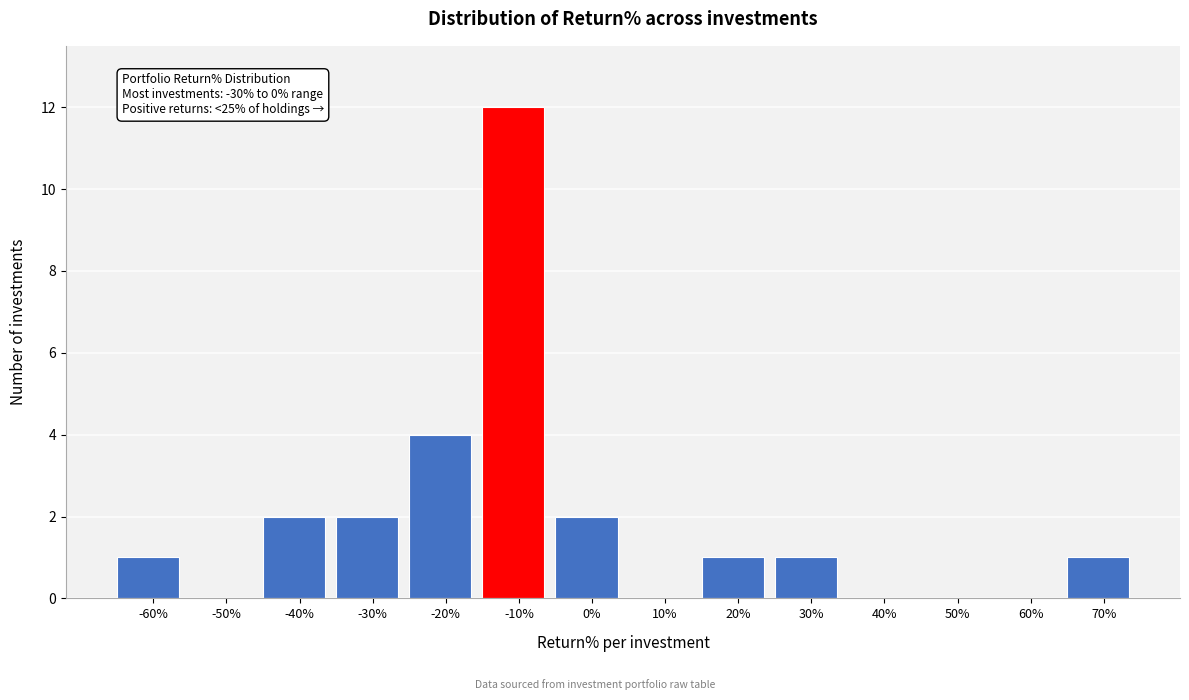

Reading right to left, extract all data points from this chart.

70%=1	60%=0	50%=0	40%=0	30%=1	20%=1	10%=0	0%=2	-10%=12	-20%=4	-30%=2	-40%=2	-50%=0	-60%=1